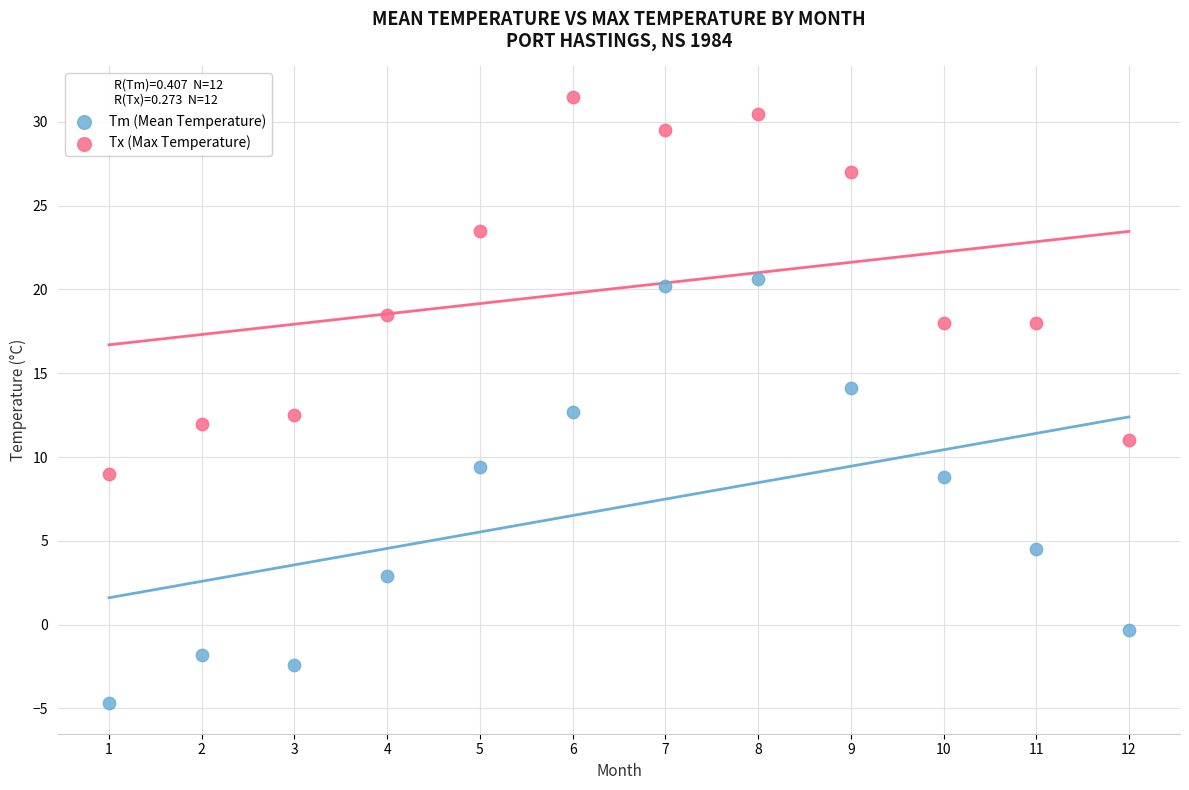

Which series reaches the maximum Y coordinate?

Tx (Max Temperature)